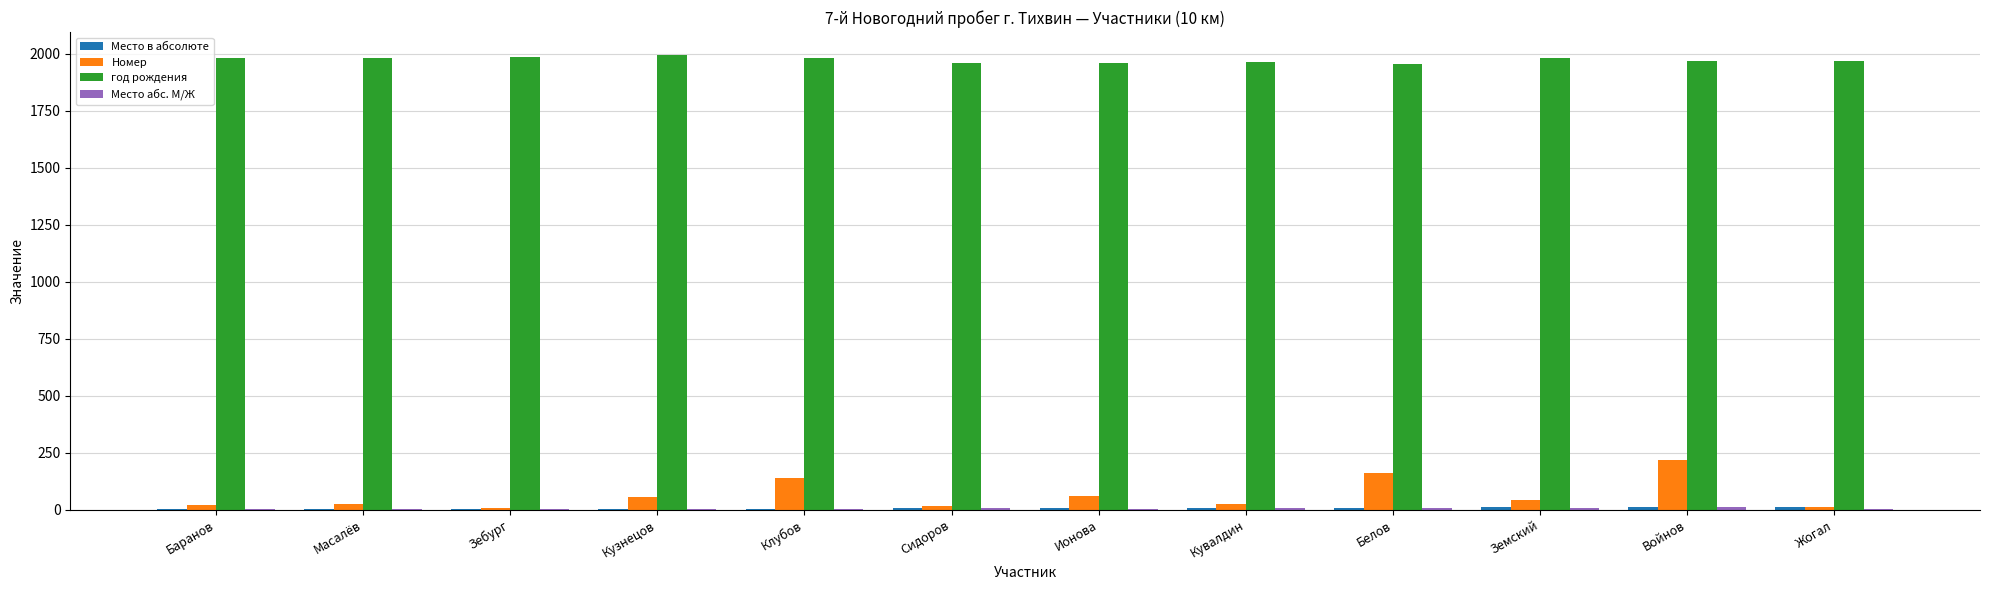

The Номер series shows 140 at Клубов. True or false?

True